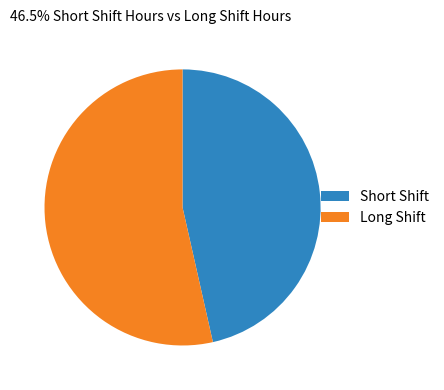

What is the smallest slice in the pie chart?

Short Shift